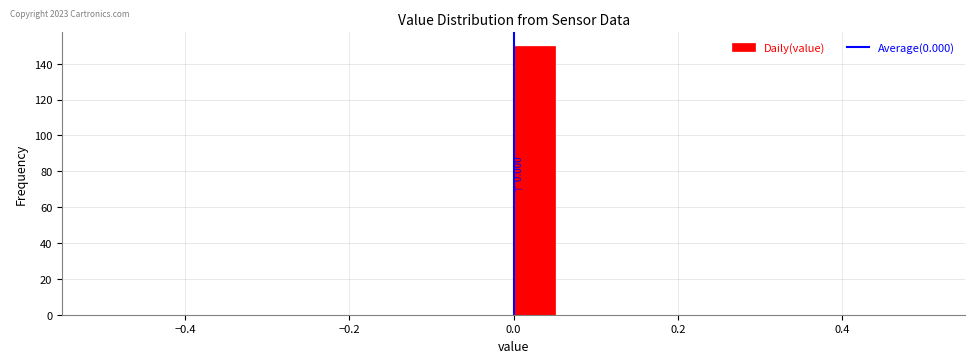

Around what value on the x-axis is the tallest bar? Give the approximate position of its centre, as read against the axis.

0.02